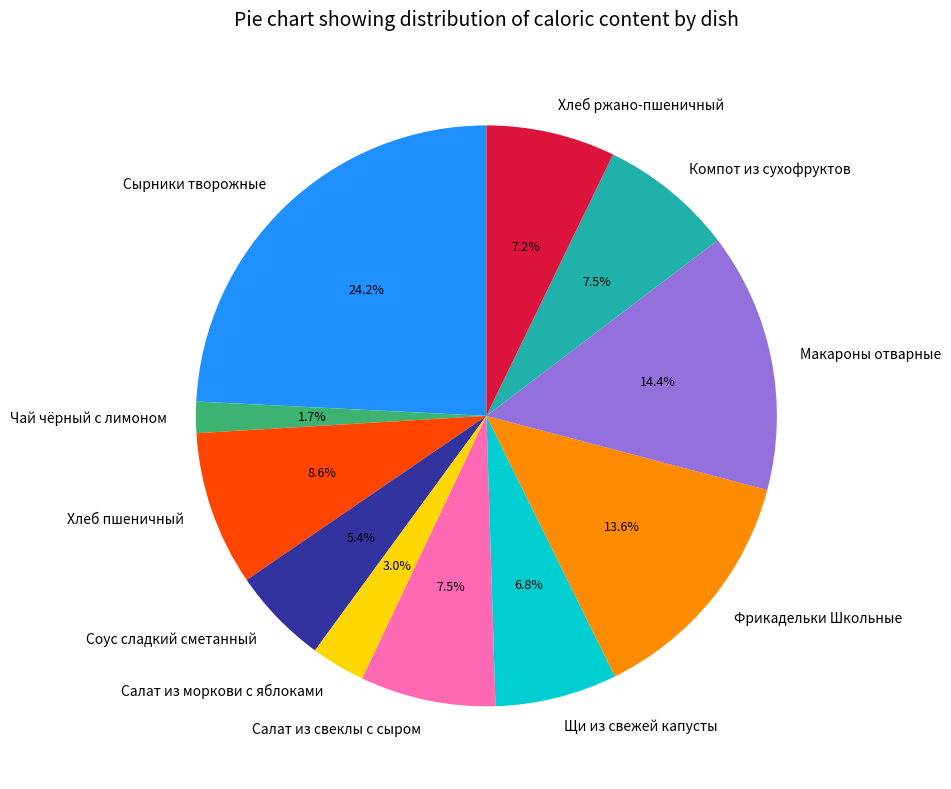

What percentage do Соус сладкий сметанный and Макароны отварные together represent?

19.8%